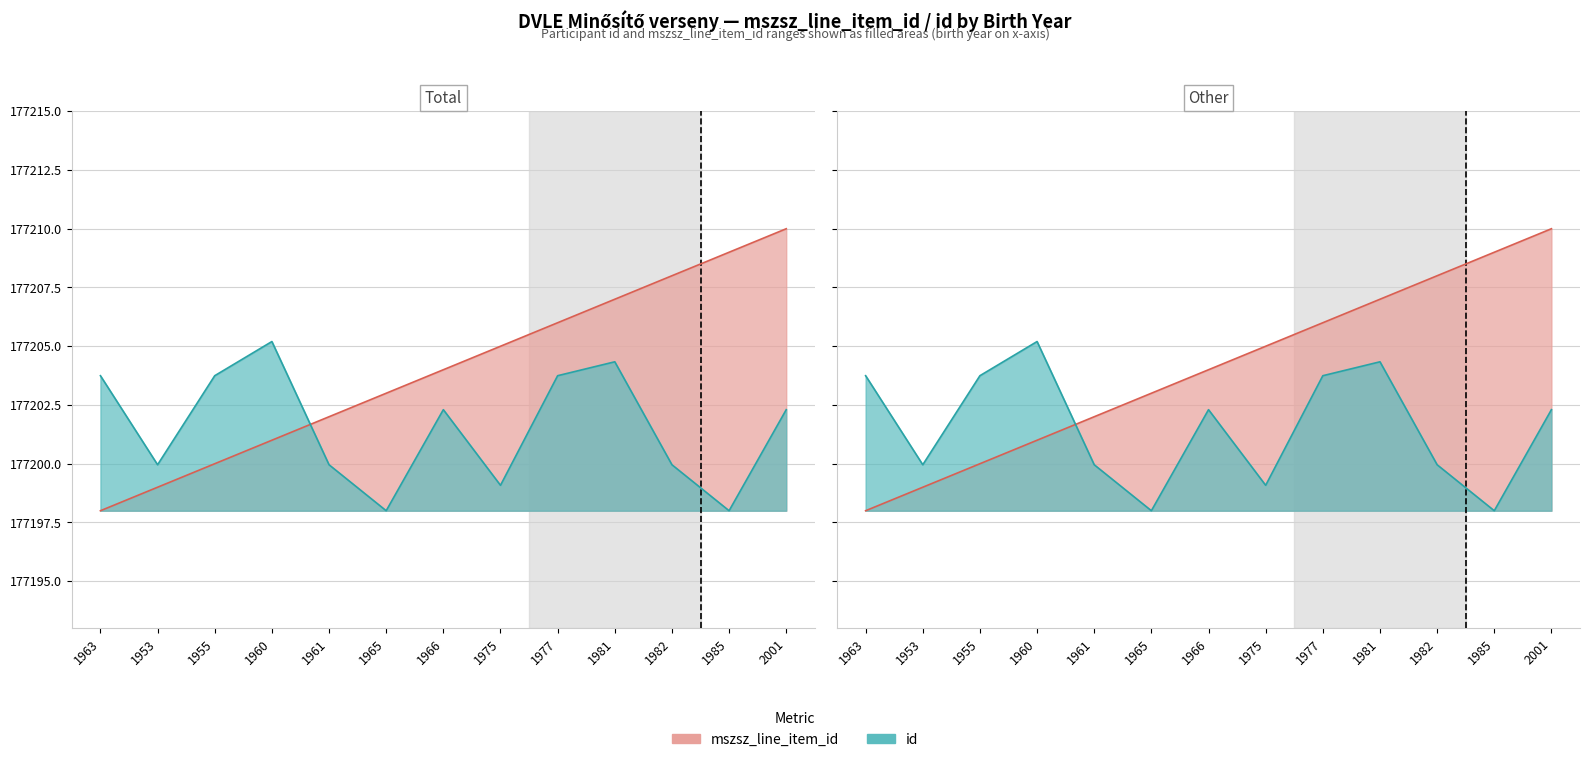

Is it true that id equals 177202.3 at 2001?

True